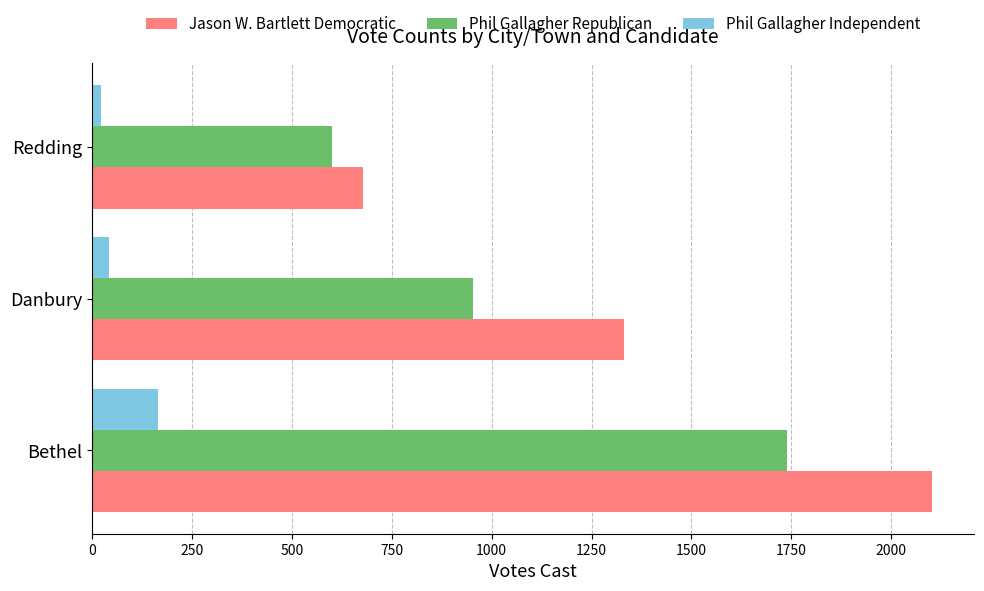

Rank the series by their average value, from highest to lowest.

Jason W. Bartlett Democratic, Phil Gallagher Republican, Phil Gallagher Independent